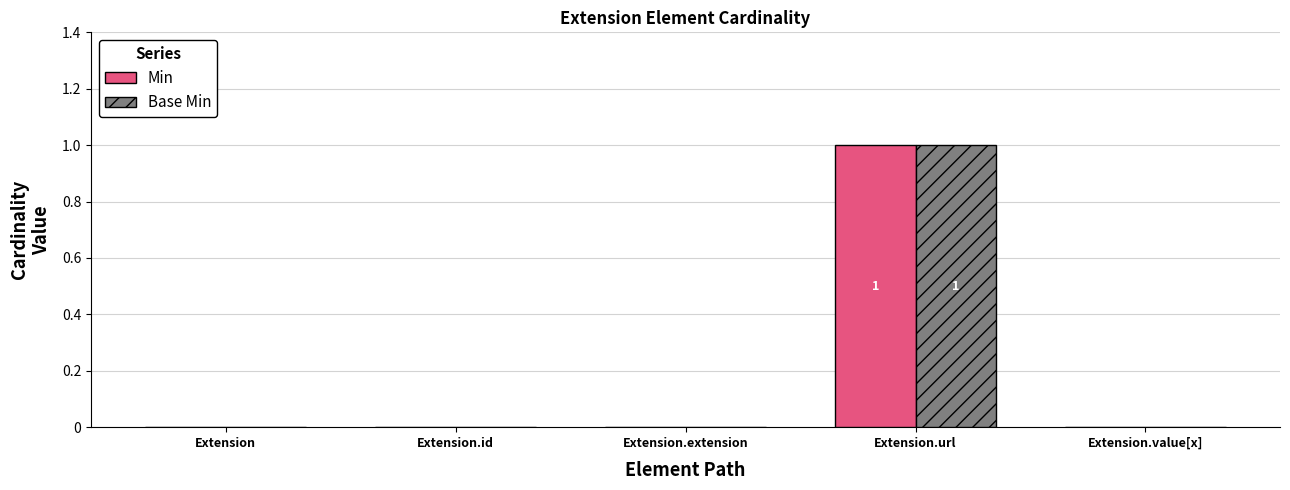

What is the greatest value displayed?

1